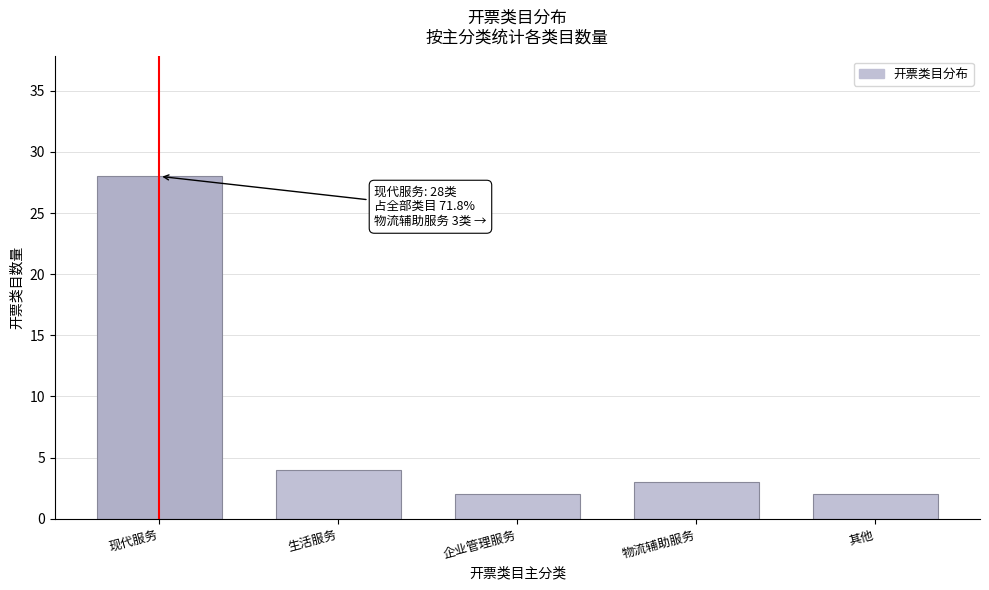

Reading left to right, what are all the values shown in this chart?

现代服务=28	生活服务=4	企业管理服务=2	物流辅助服务=3	其他=2